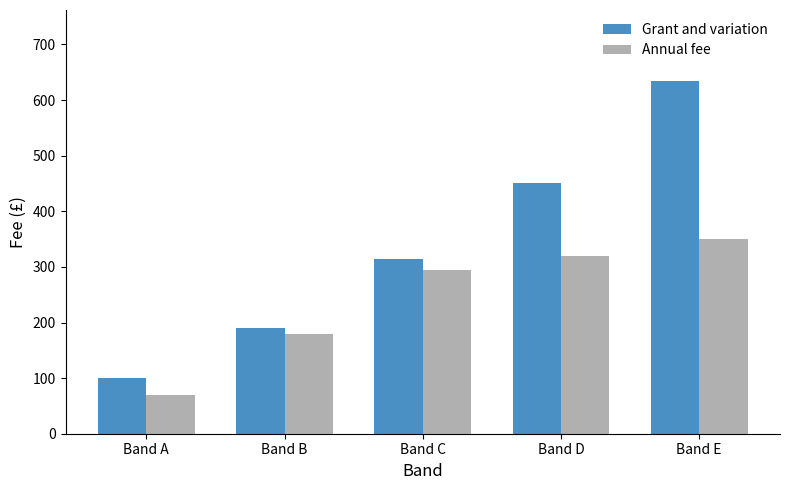

The value of Annual fee at Band D is 455. True or false?

False